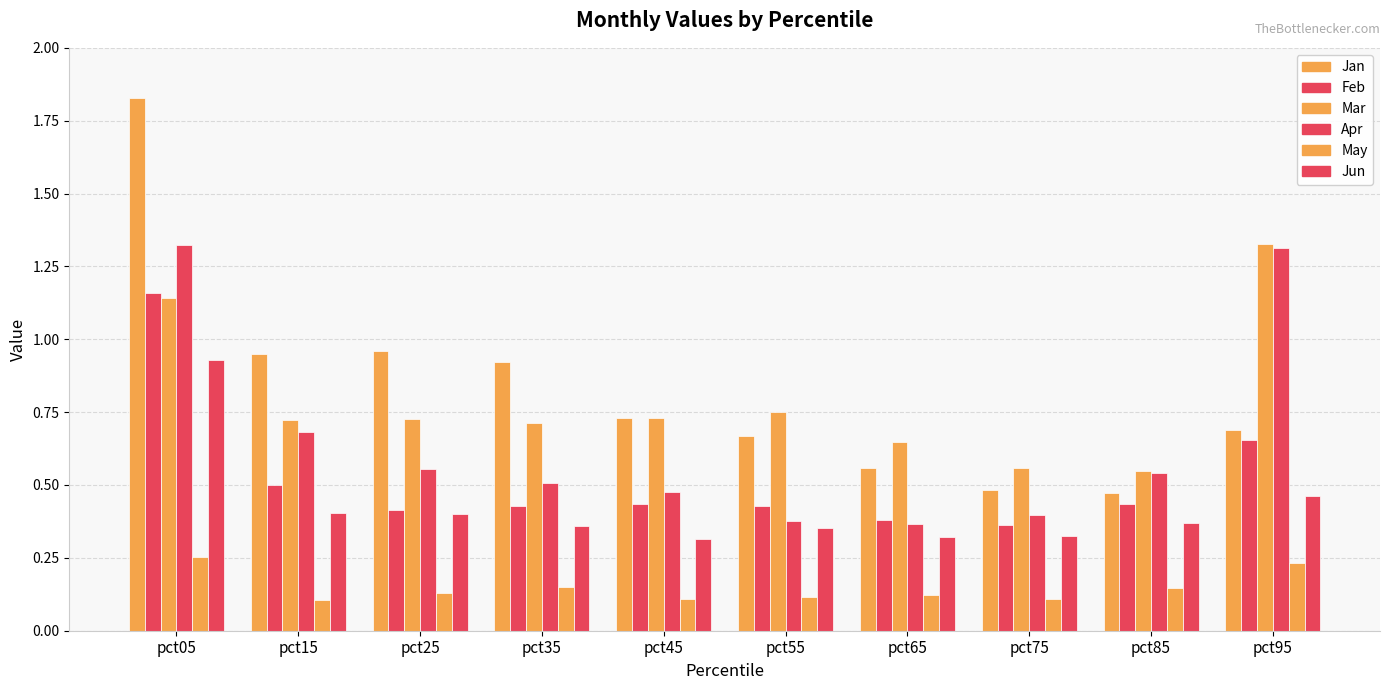

How many Mar values are between 0 and 1?

8